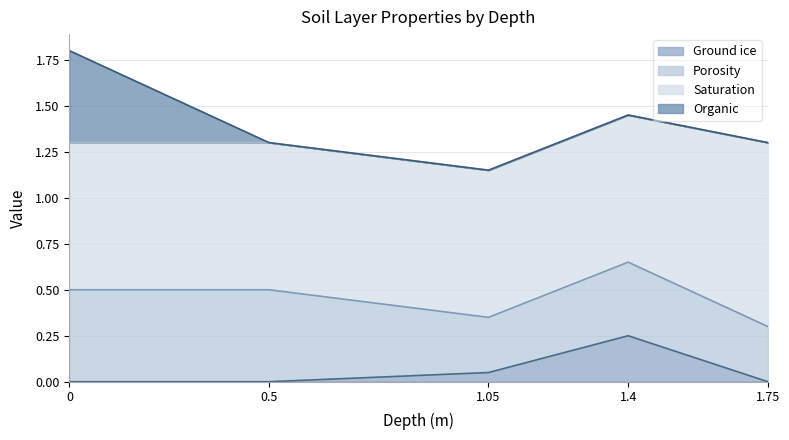

True or false: Organic and Porosity intersect in this chart.

False